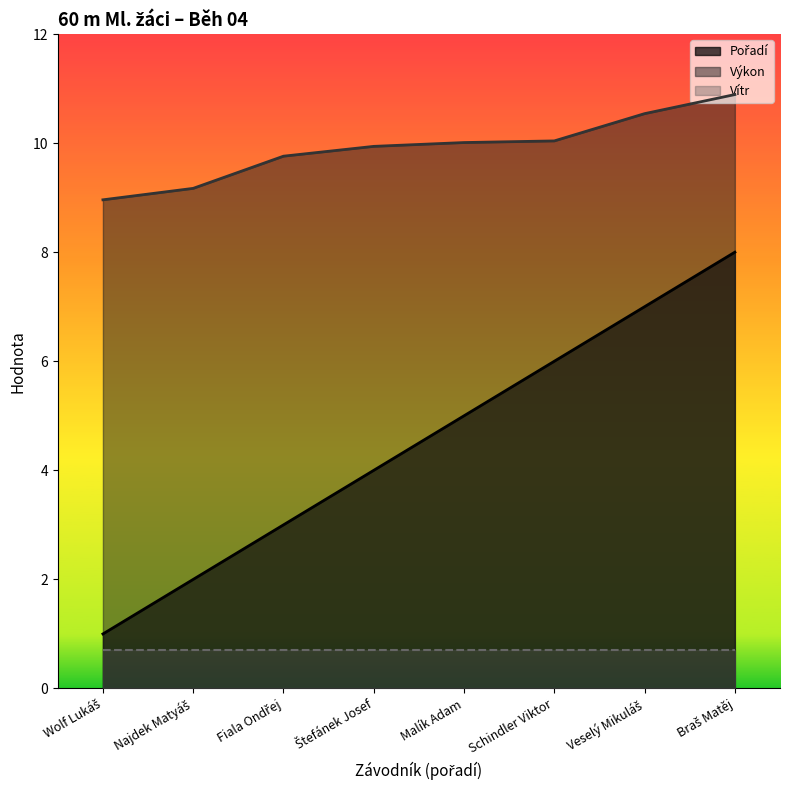

What is the difference between the maximum and minimum values in the Pořadí series?

7.0